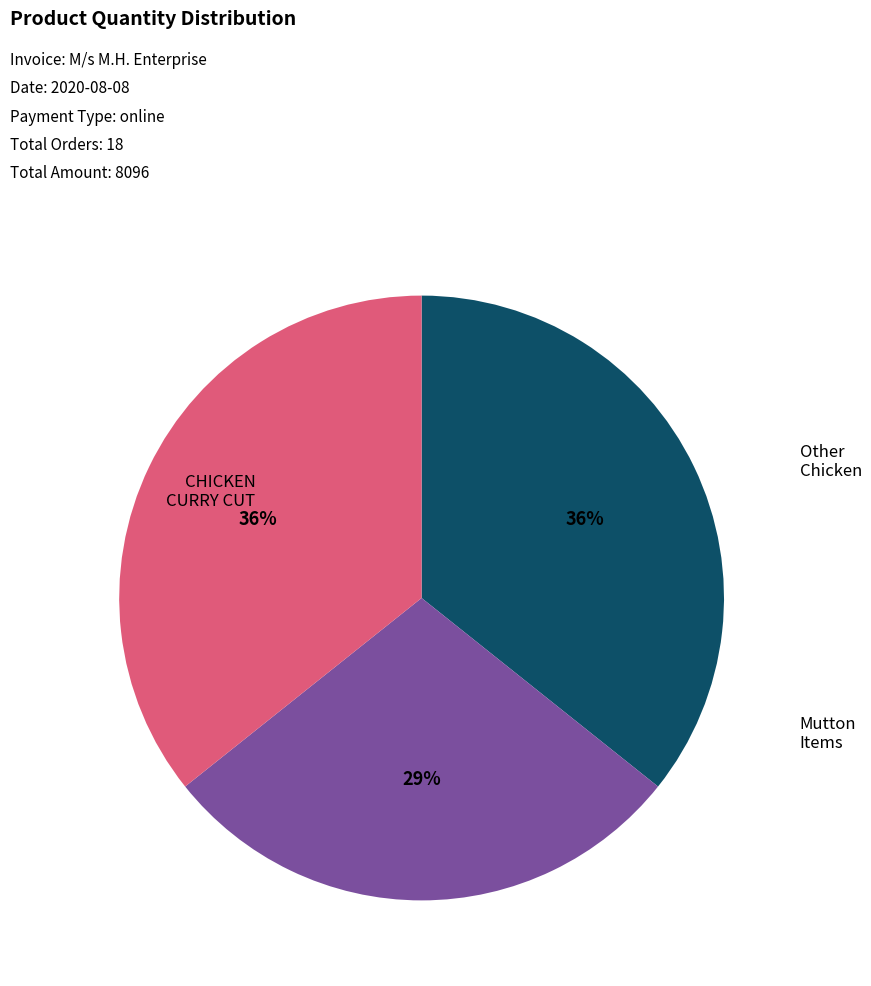

To the nearest percent, what is the difference between the largest and smallest slice percentages?

7%